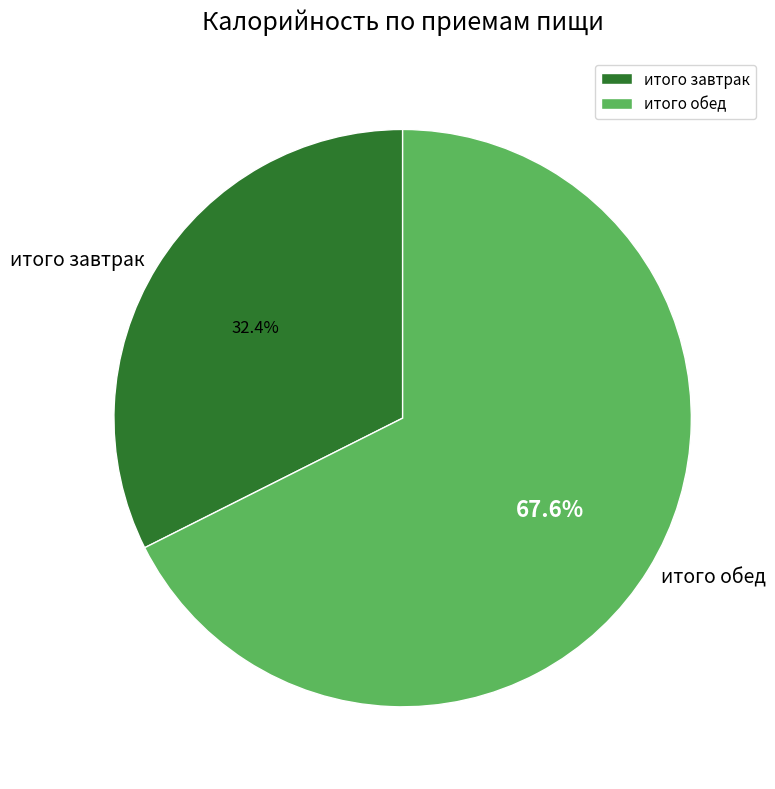

What is the smallest slice in the pie chart?

итого завтрак